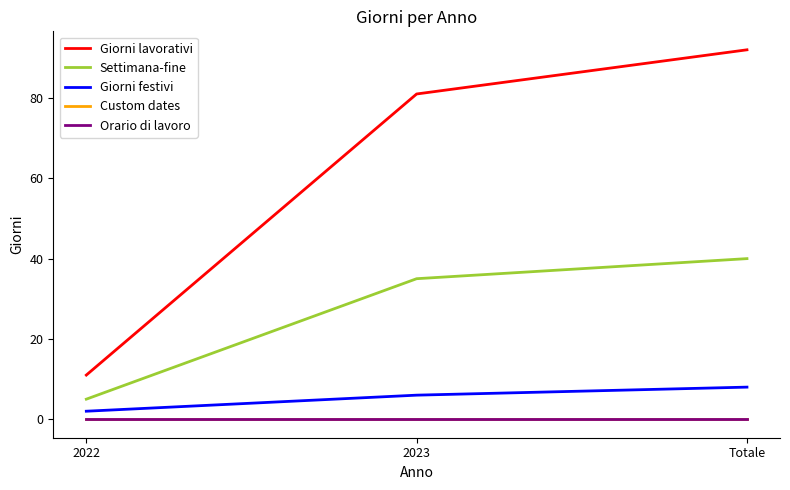

The Orario di lavoro series shows 0 at Totale. True or false?

True